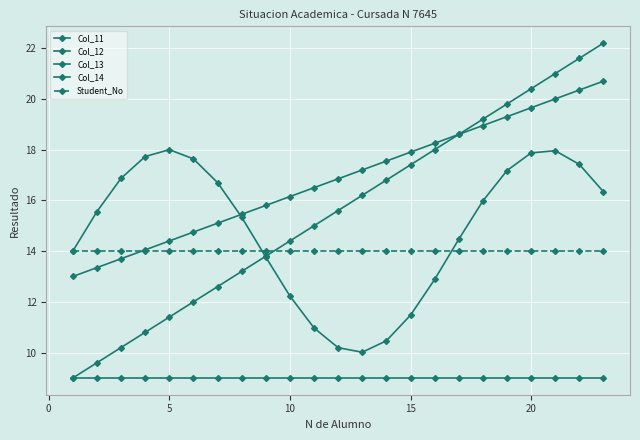

How many series are shown in this chart?

5